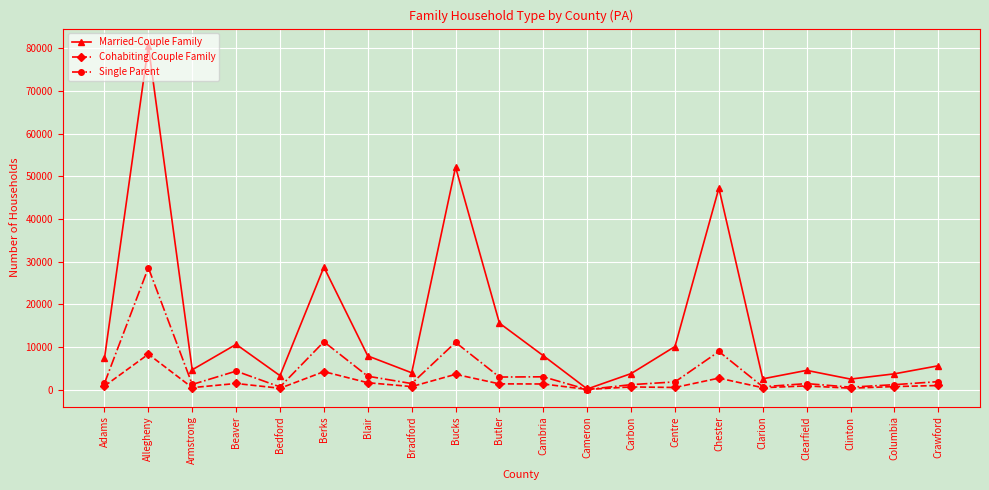

True or false: Married-Couple Family has a value of 80554 at Allegheny.

True